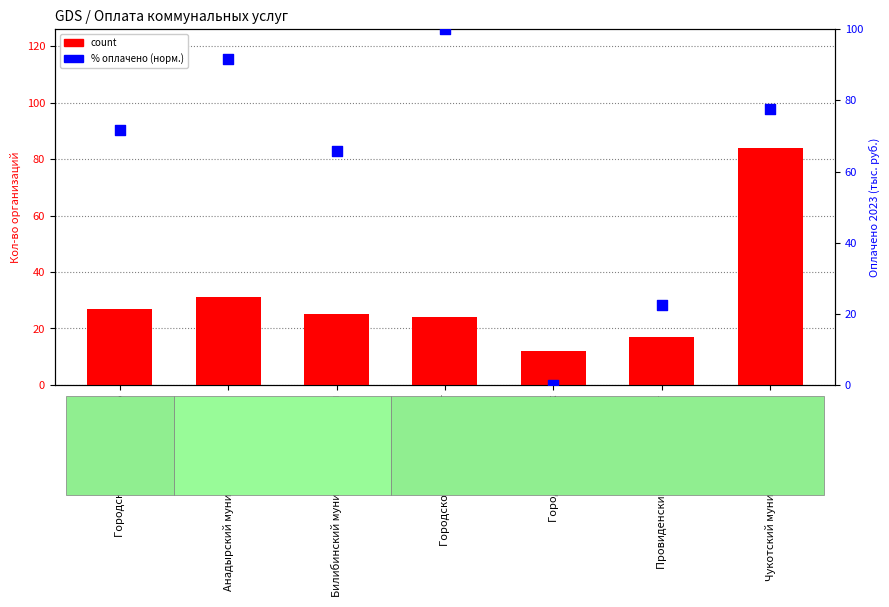

Which series has the largest total across all categories?

% оплачено (норм.)